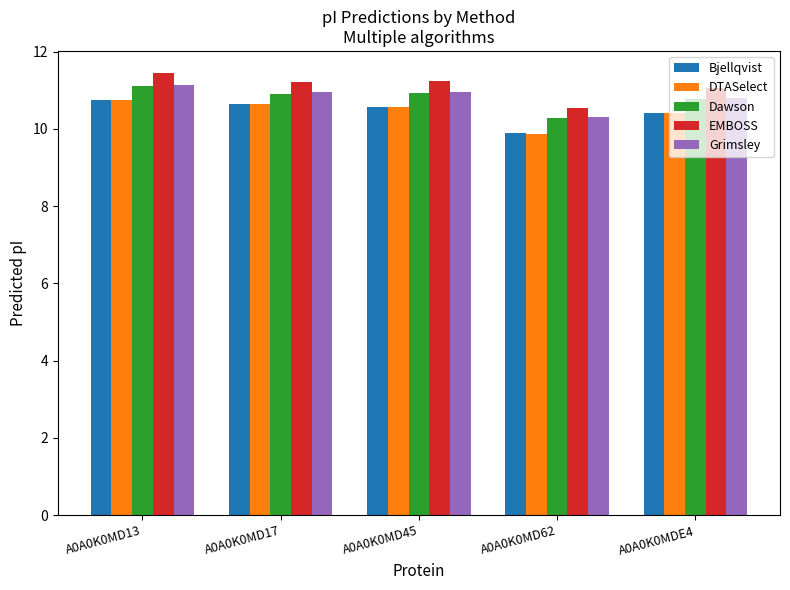

What is the difference between the highest and lowest values at A0A0K0MD45?

0.7